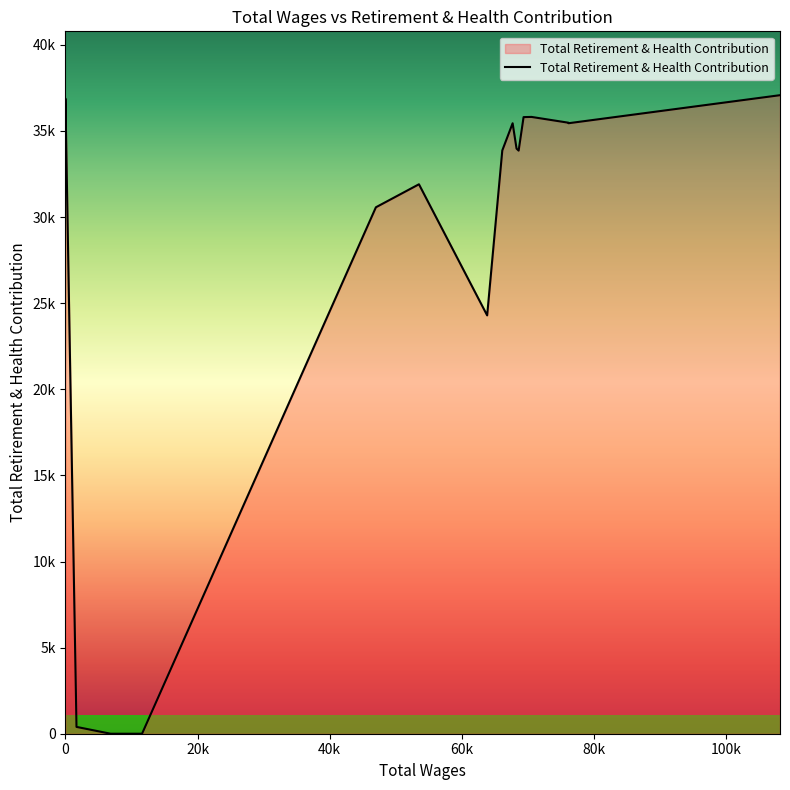

What is the difference between the second highest and minimum values?

36880